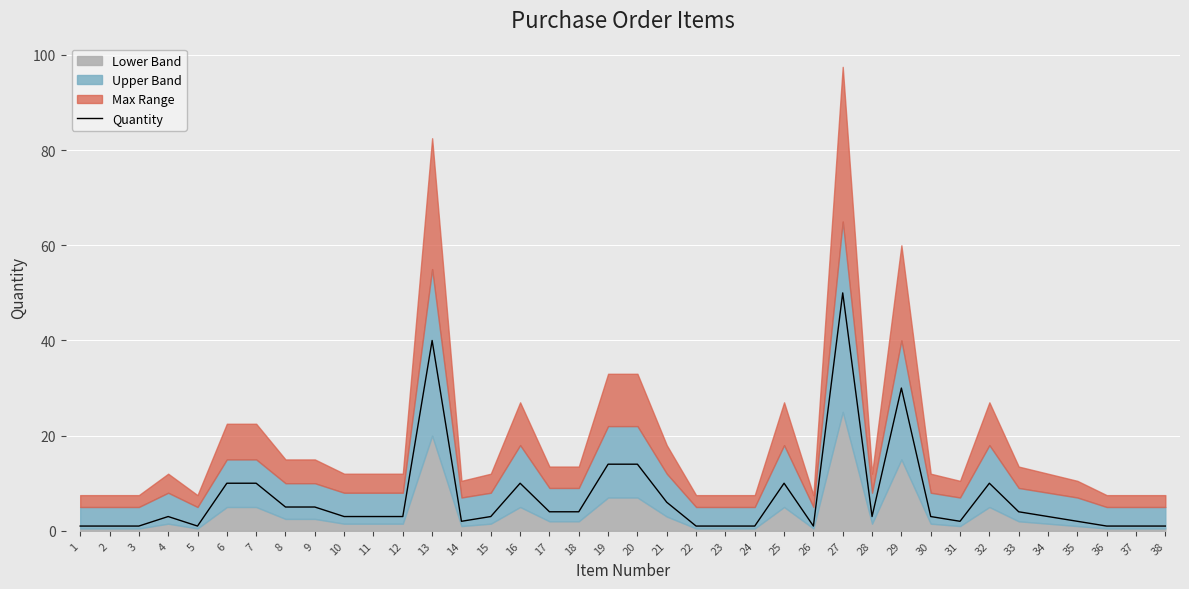

How many data points are less than 3?

14